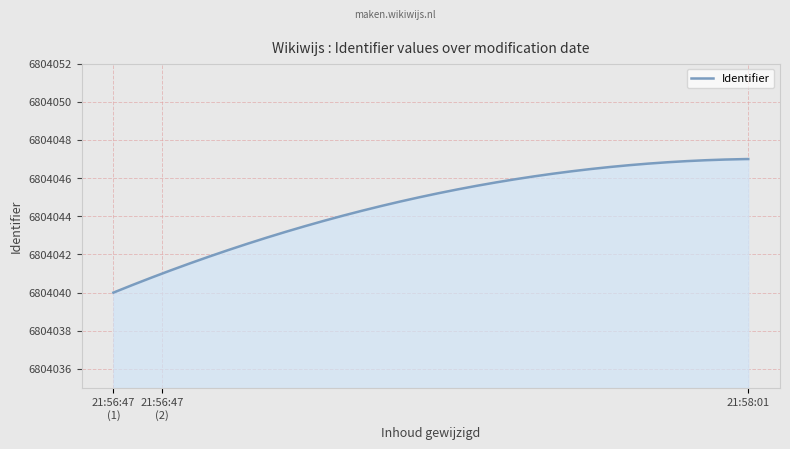

How many lines are shown in the chart?

1